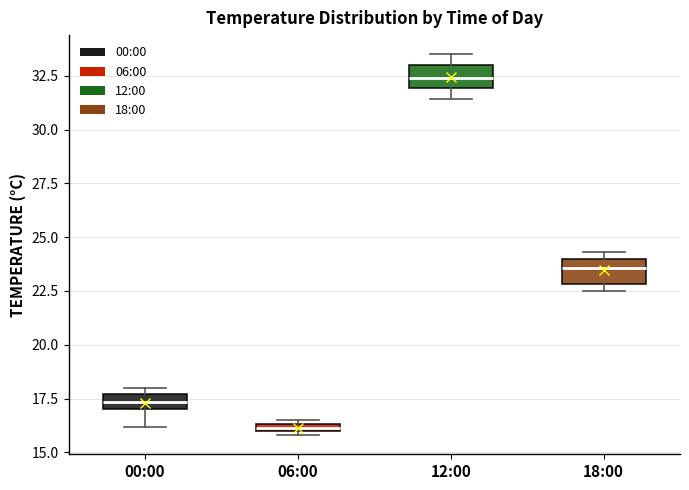

Where is the lower edge of the box for 12:00 on the y-axis? The values are not printed on the chart, so give them approximately, as read against the axis.

32.0